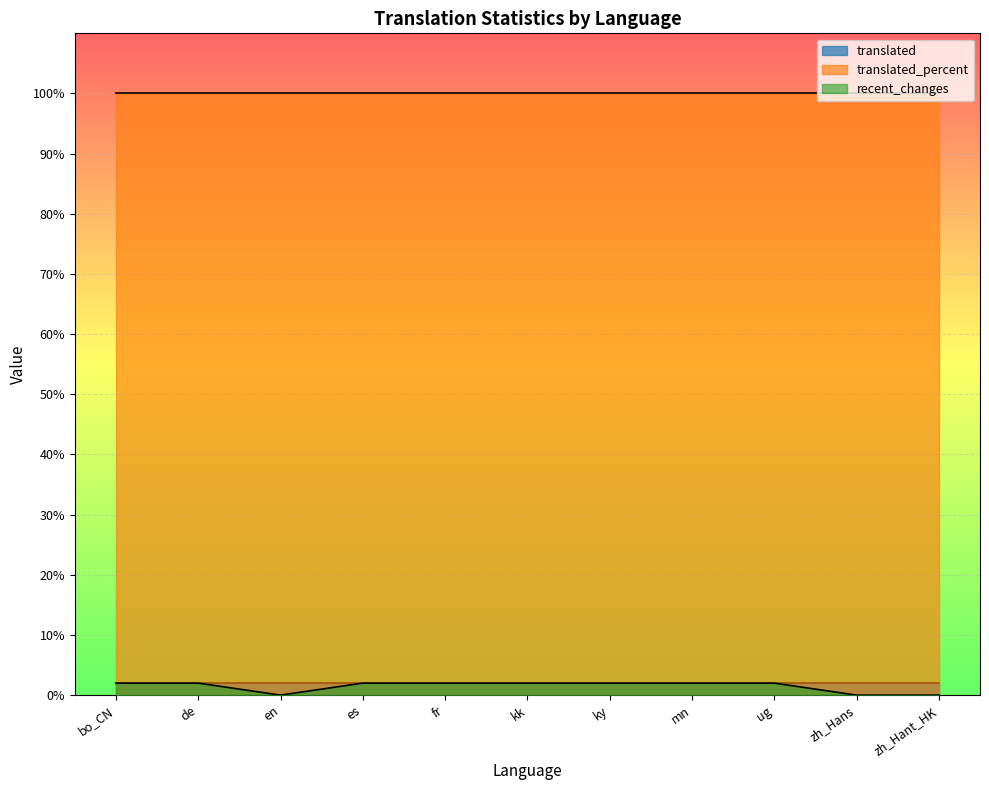

What position from the right is Uyghur?

3